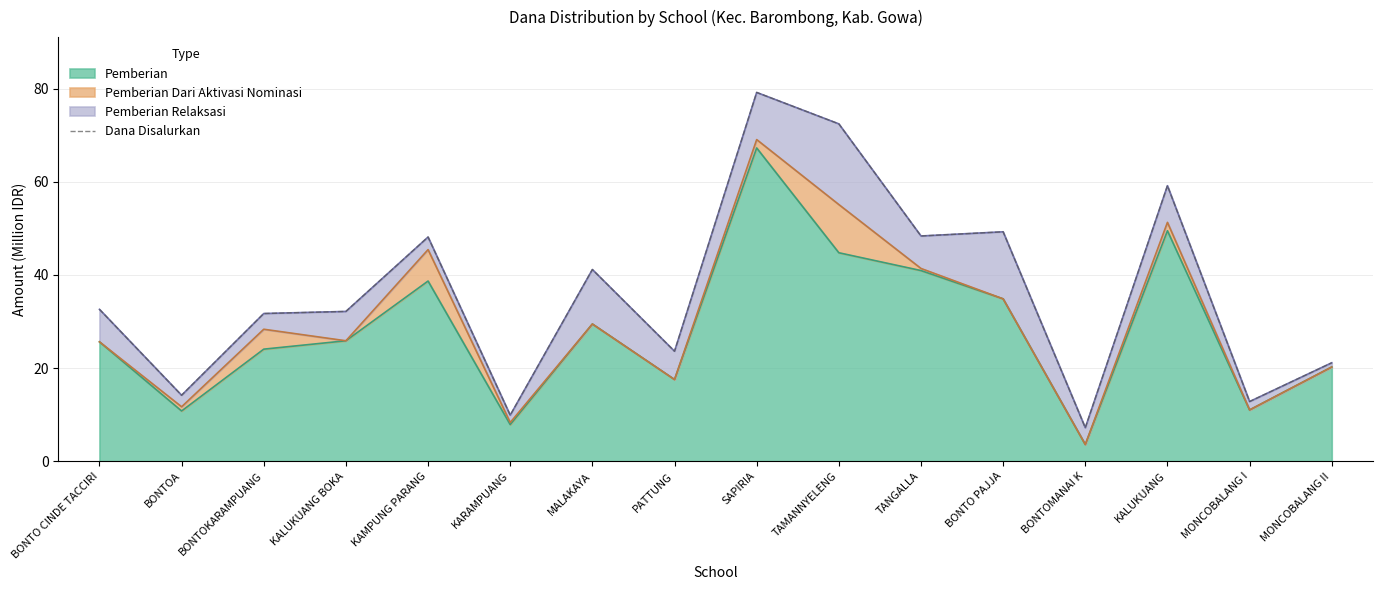

Rank the categories by value from highest to lowest.

SAPIRIA, TAMANNYELENG, KALUKUANG, BONTO PAJJA, TANGALLA, KAMPUNG PARANG, MALAKAYA, BONTO CINDE TACCIRI, KALUKUANG BOKA, BONTOKARAMPUANG, PATTUNG, MONCOBALANG II, BONTOA, MONCOBALANG I, KARAMPUANG, BONTOMANAI K